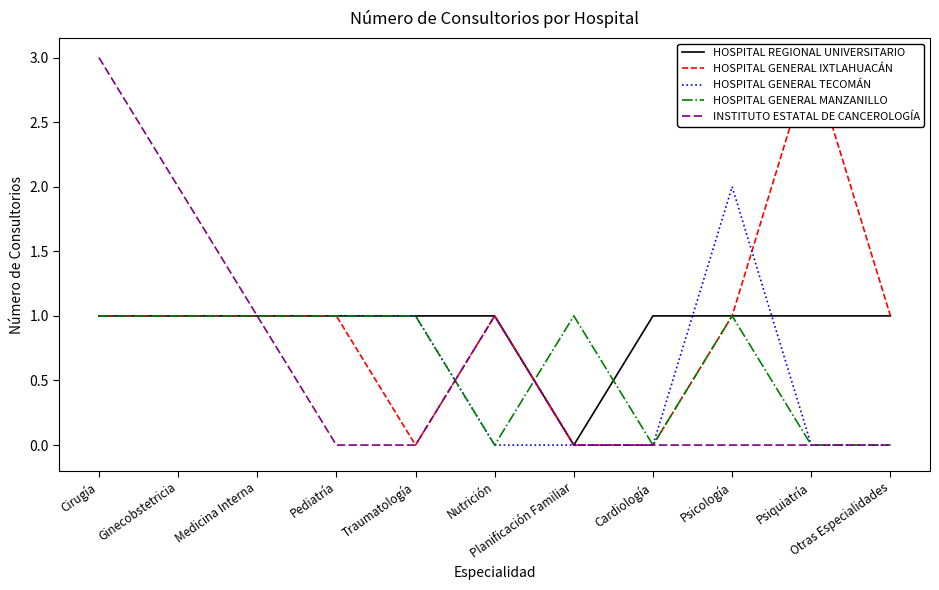

What is the maximum value for HOSPITAL GENERAL TECOMÁN?

2